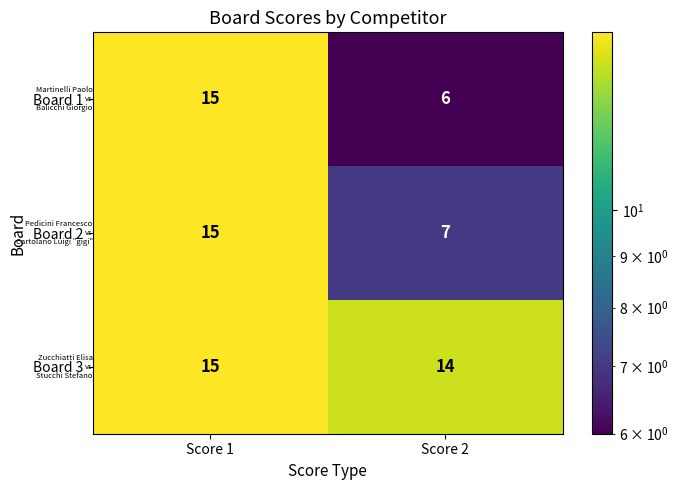

What is the sum of all Board 3 values?

29